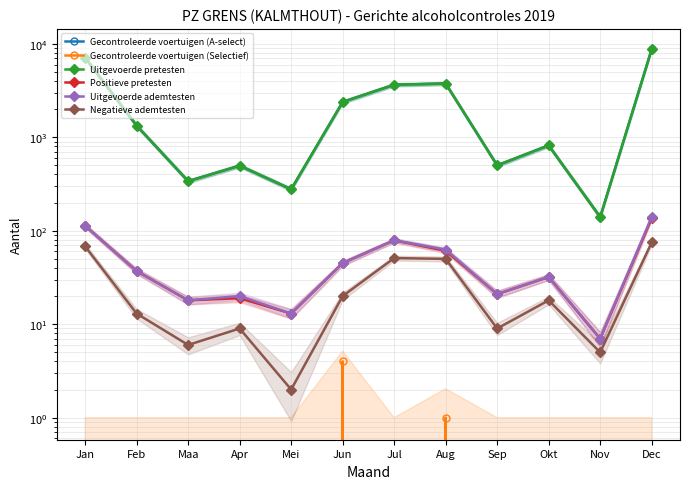

At which label is Negatieve ademtesten closest to 38?

Aug